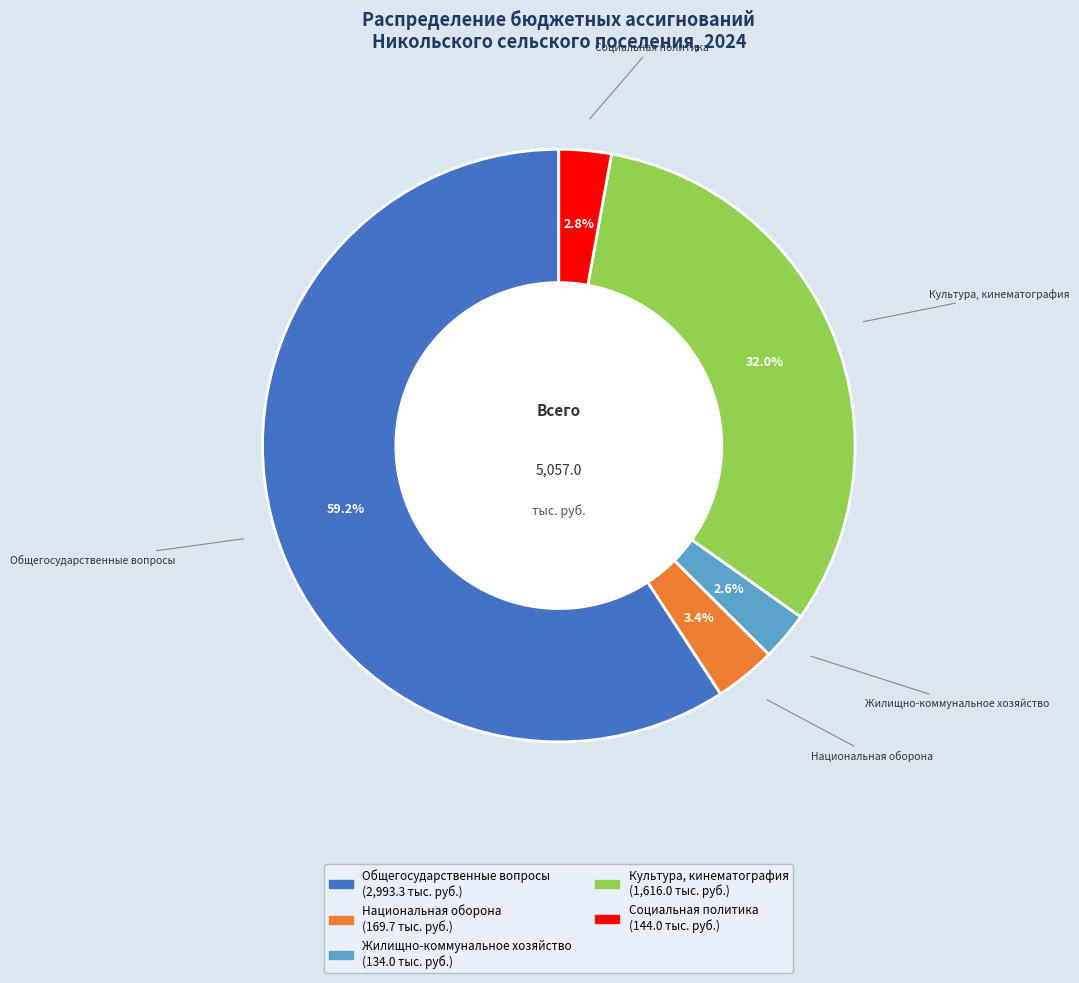

The Культура, кинематография slice represents 32% of the pie. True or false?

True